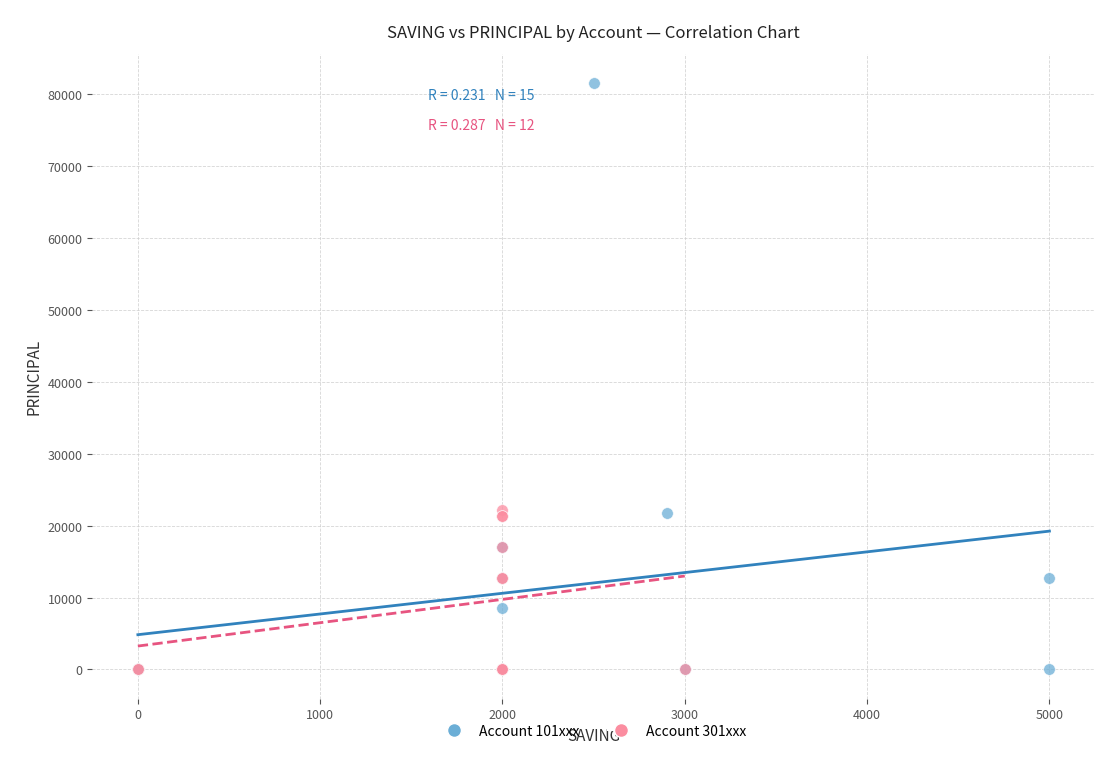

What are all the series names shown in the legend?

Account 101xxx, Account 301xxx